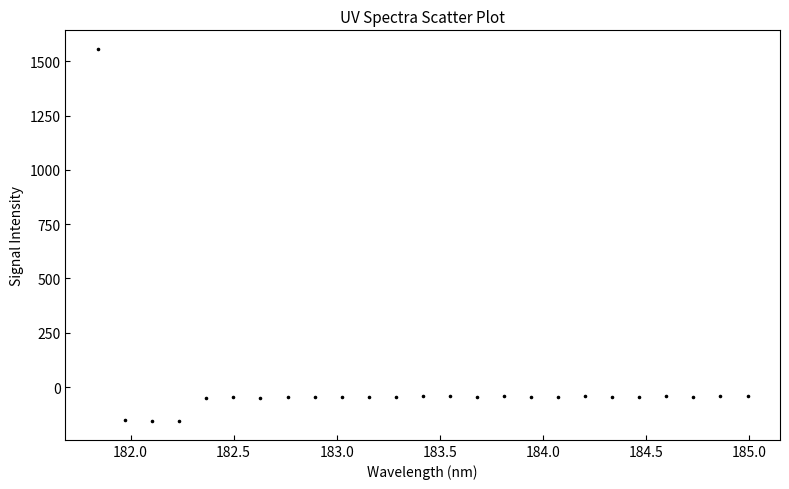

What is the range of Y values (max minus min)?

1714.3